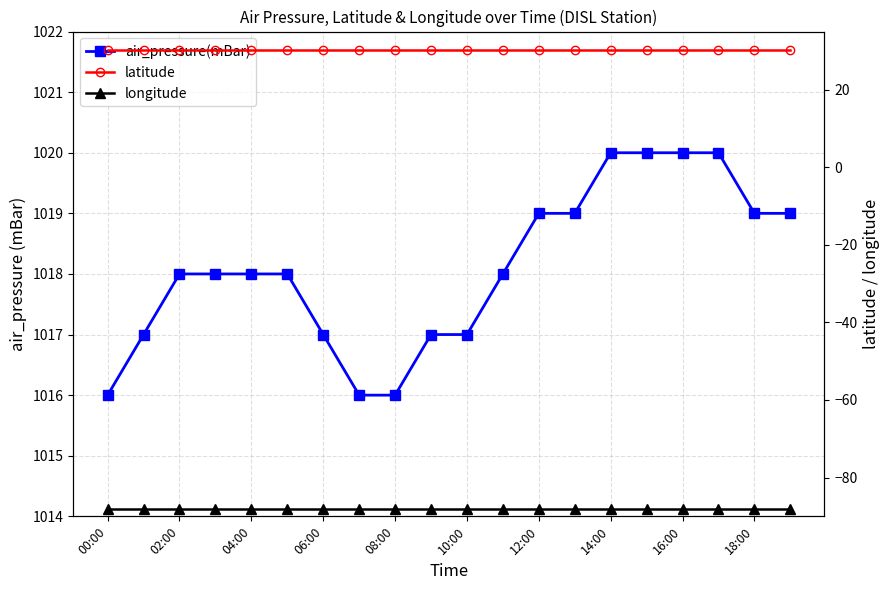

Count the number of categories in the chart.

20